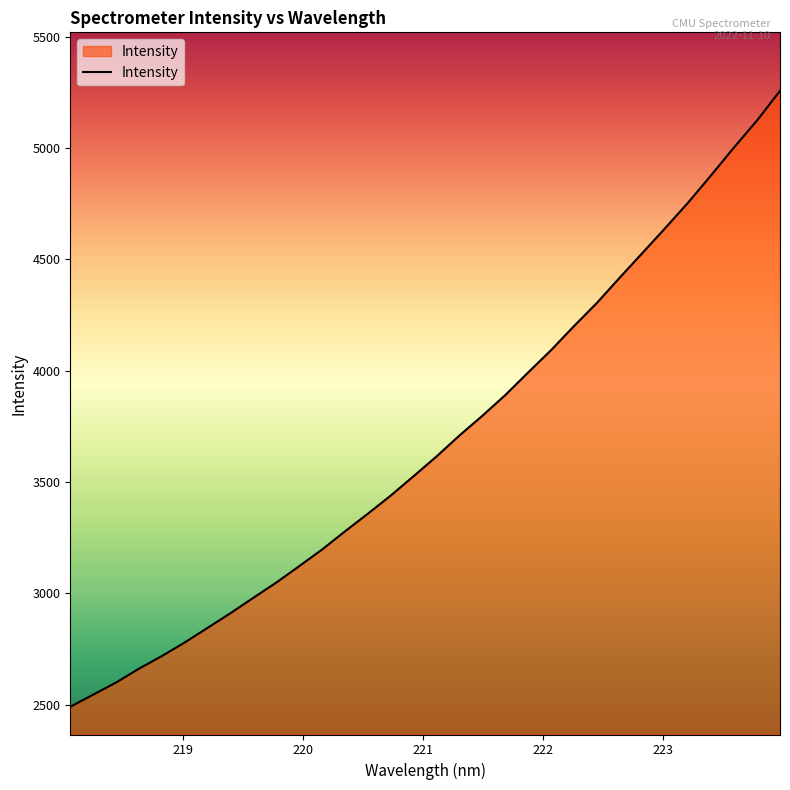

What is the greatest value displayed?

5257.7